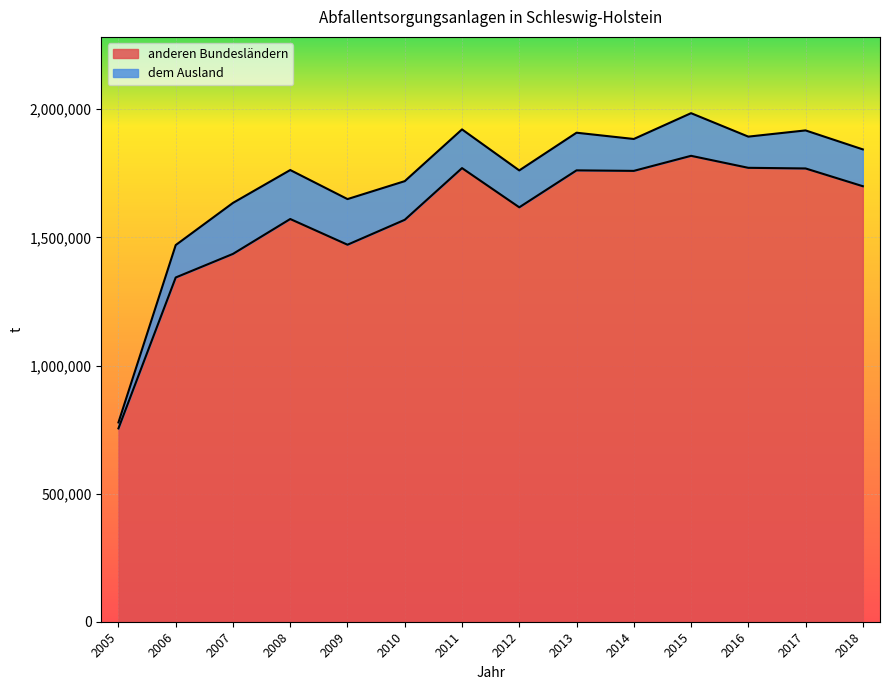

What is the approximate value at 2008?

1571771